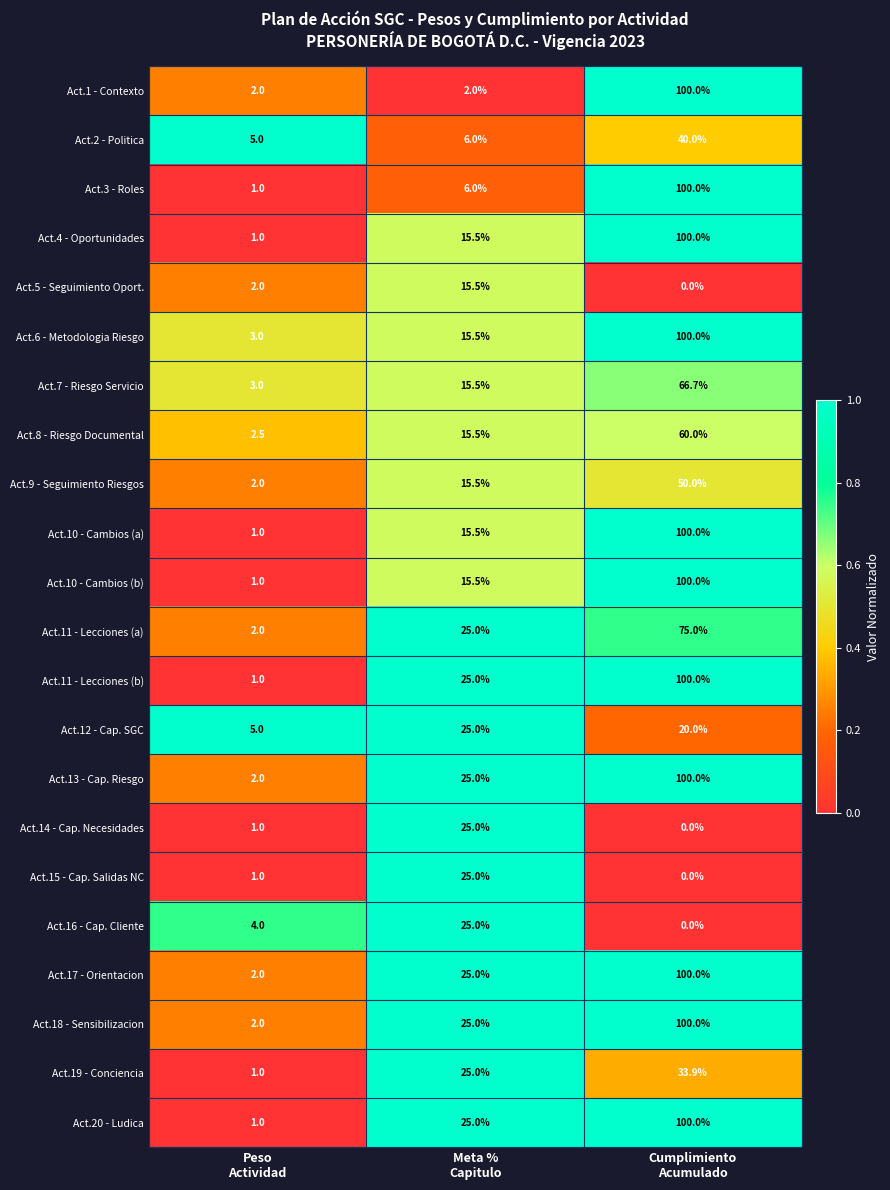

What is the maximum value shown in the chart?

100.0